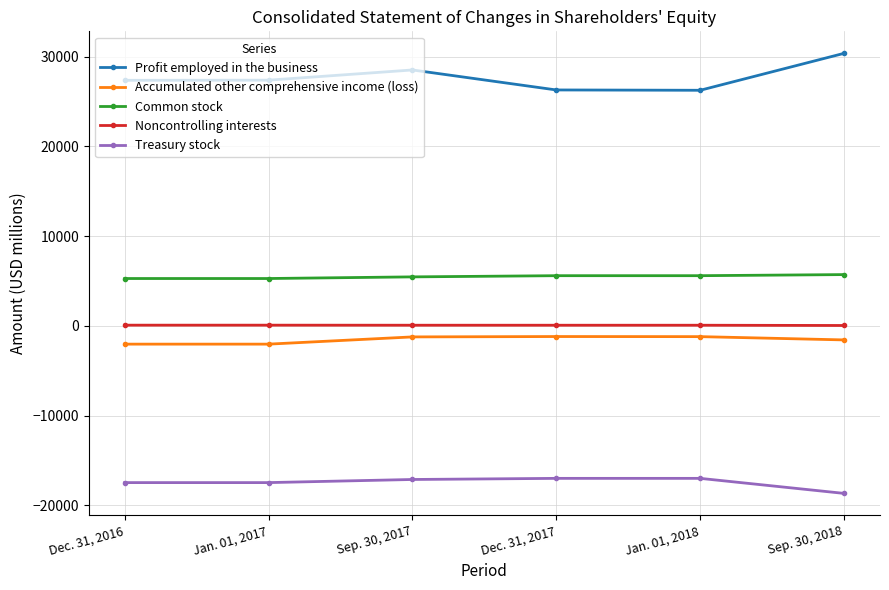

True or false: Common stock has a value of 5460 at Sep. 30, 2017.

True